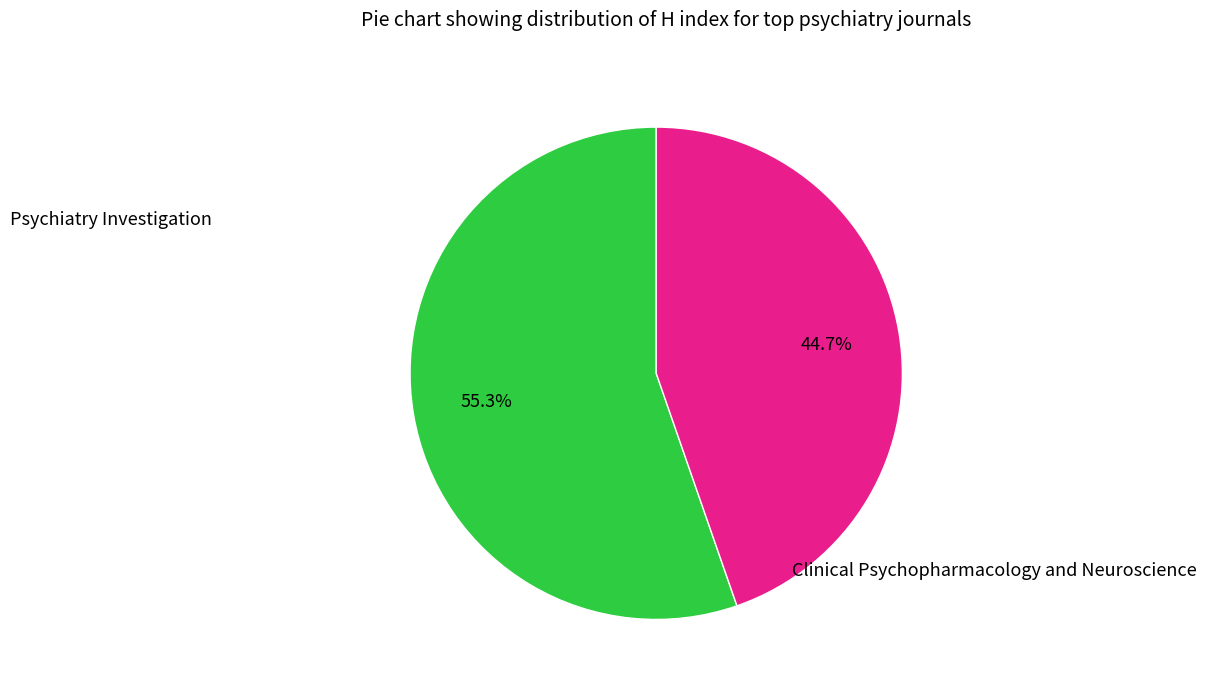

Count the number of slices in the pie.

2